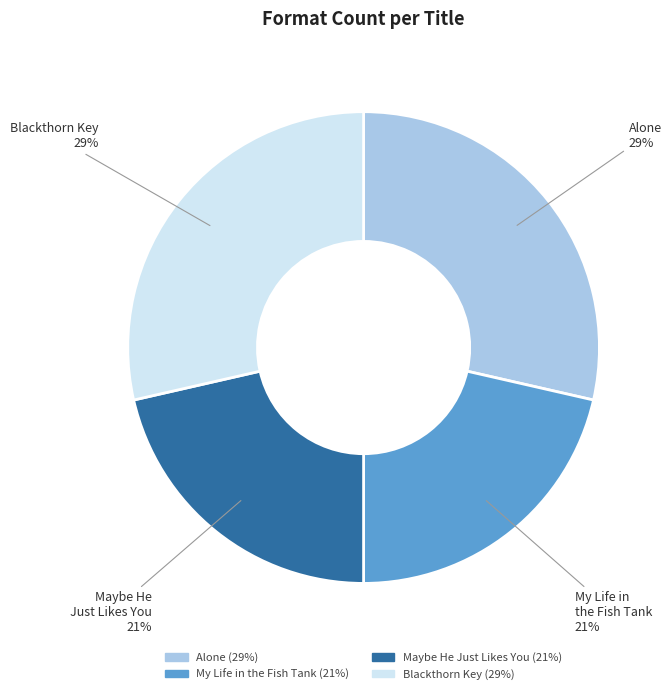

Do Alone and Blackthorn Key together represent more than half of the pie?

Yes